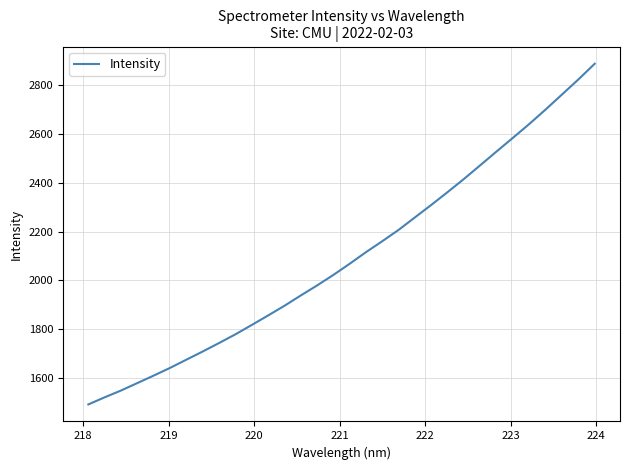

What is the maximum value shown in the chart?

2887.3